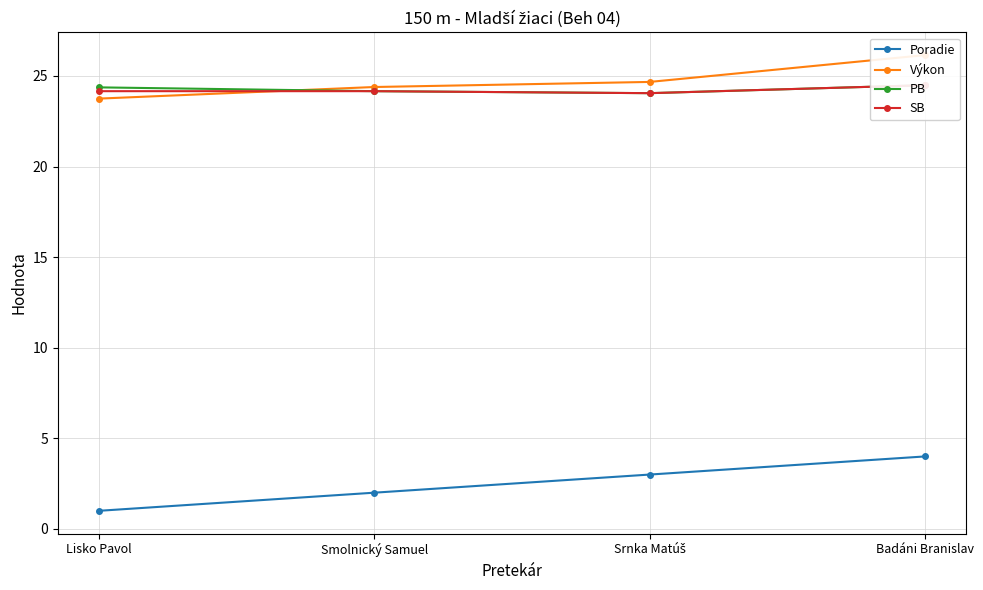

How many lines are shown in the chart?

4